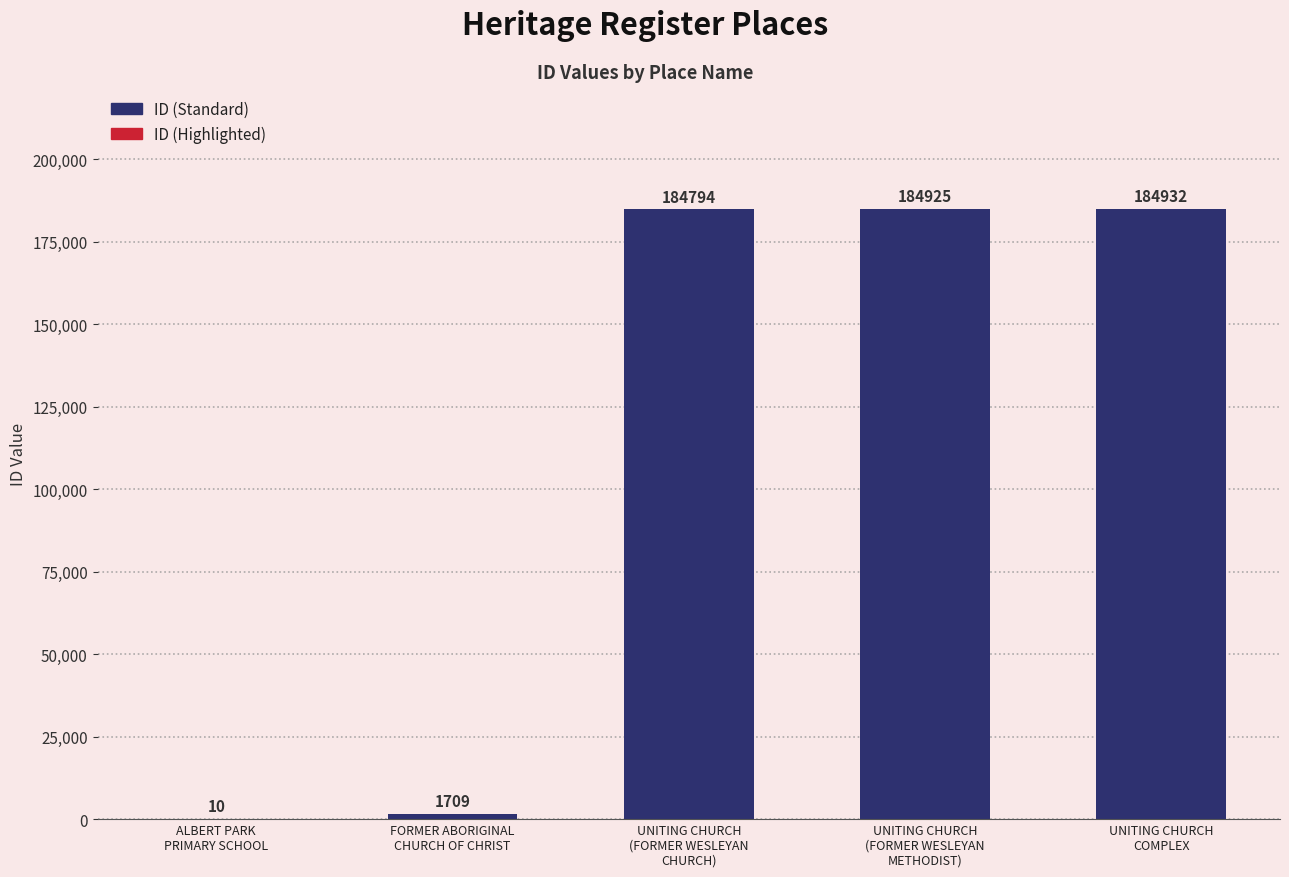

Approximately how many times larger is the value at FORMER ABORIGINAL
CHURCH OF CHRIST compared to ALBERT PARK
PRIMARY SCHOOL?

170.9